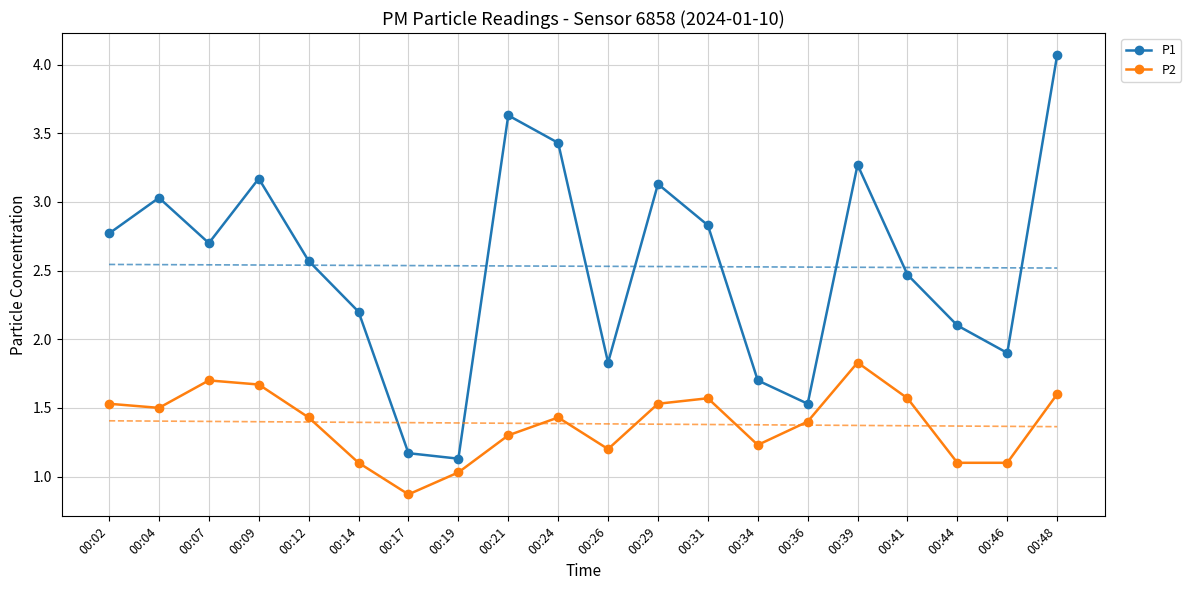

Is this an area chart (filled region under the line)?

No